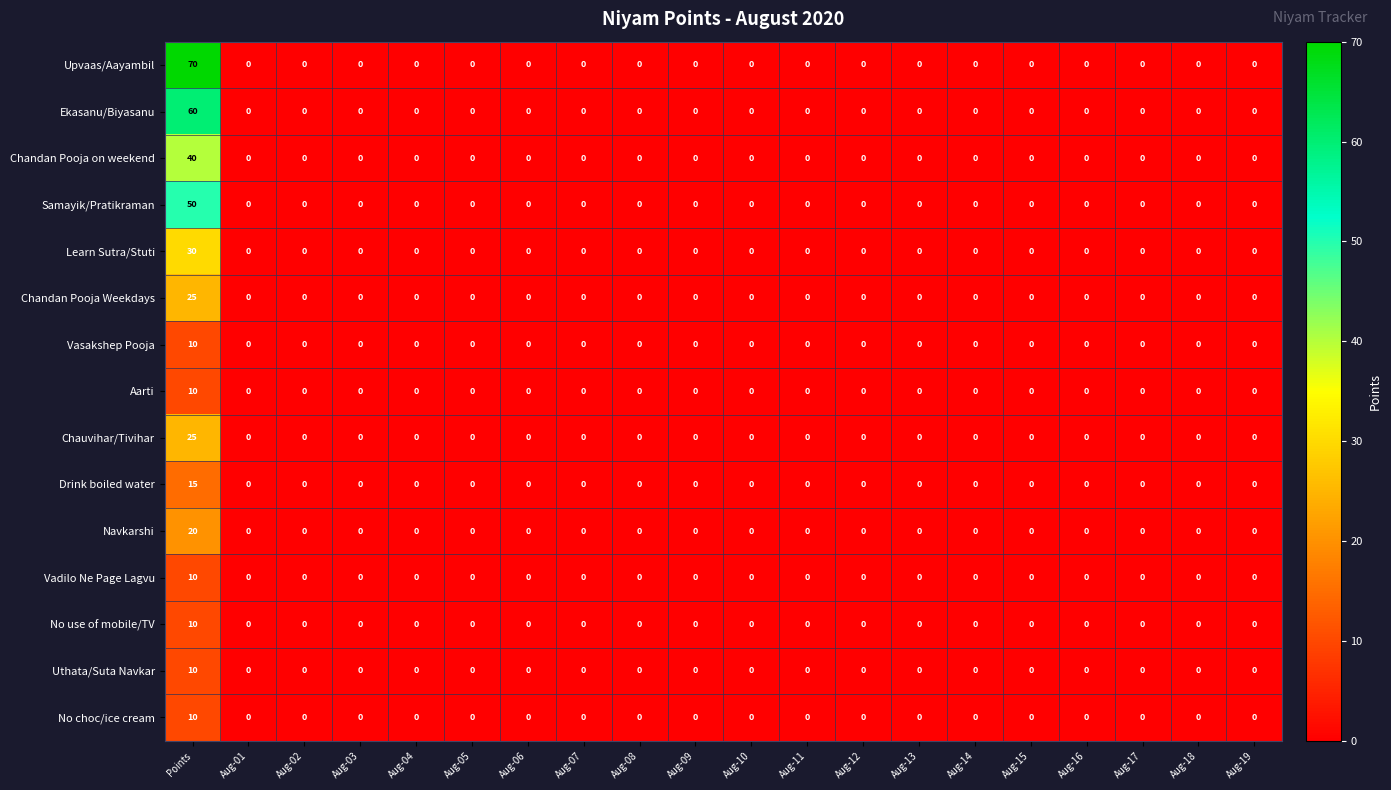

The value of Samayik/Pratikraman at Aug-09 is 16. True or false?

False